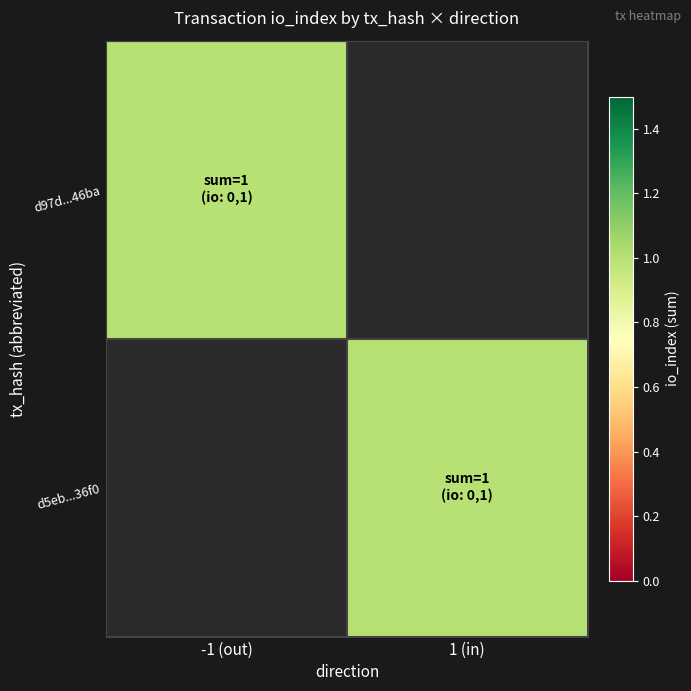

Rank the series by their average value, from lowest to highest.

d5eb5a5bb61ff29f4ca0d7f572d34e9ef6a136f, d97d46bafa98d5f7a2896414f7d212eba9e54b3